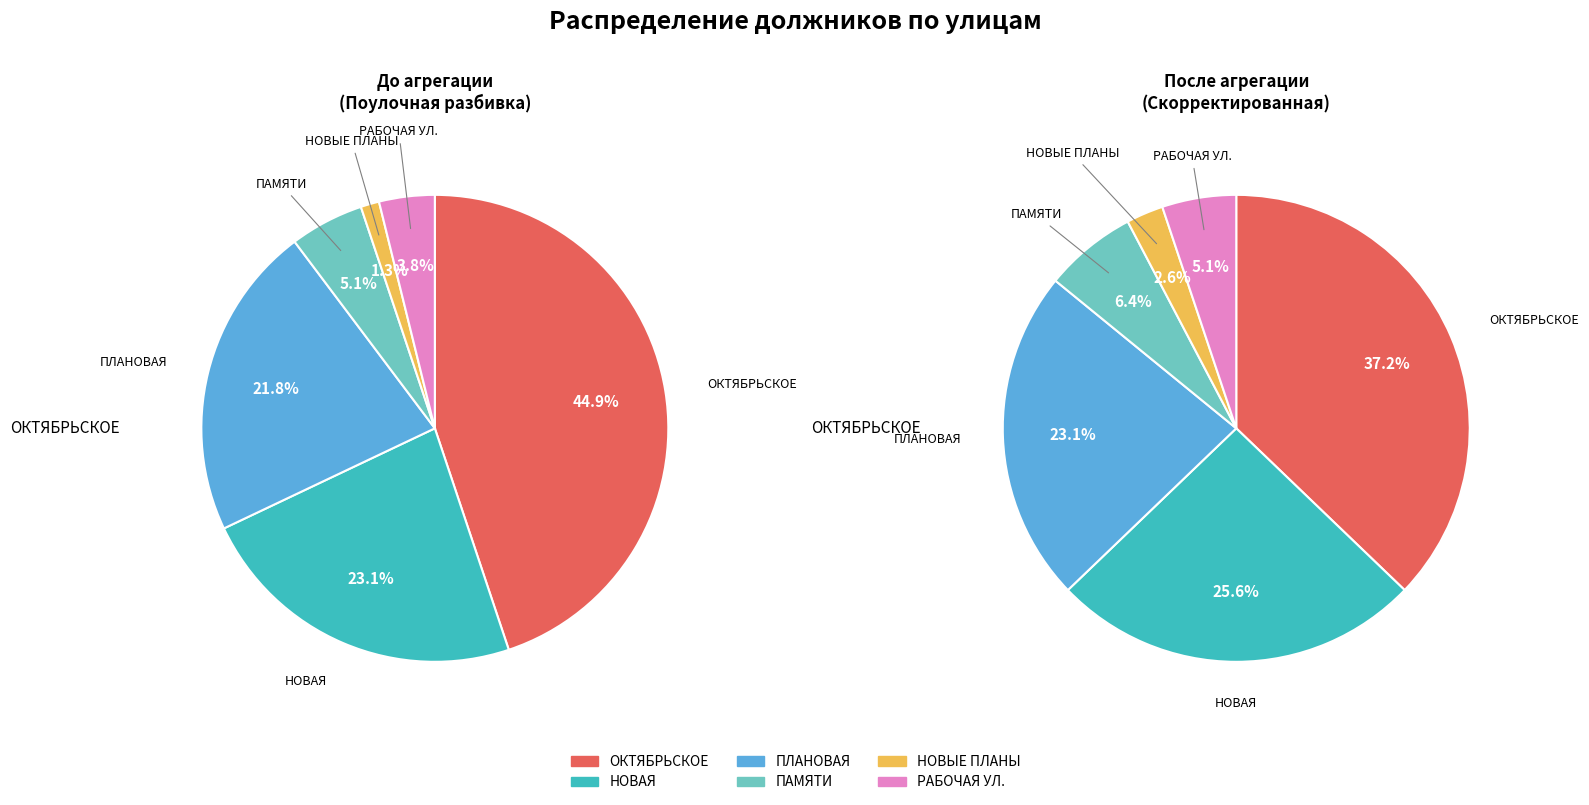

To the nearest percent, what portion does НОВЫЕ ПЛАНЫ represent?

1%